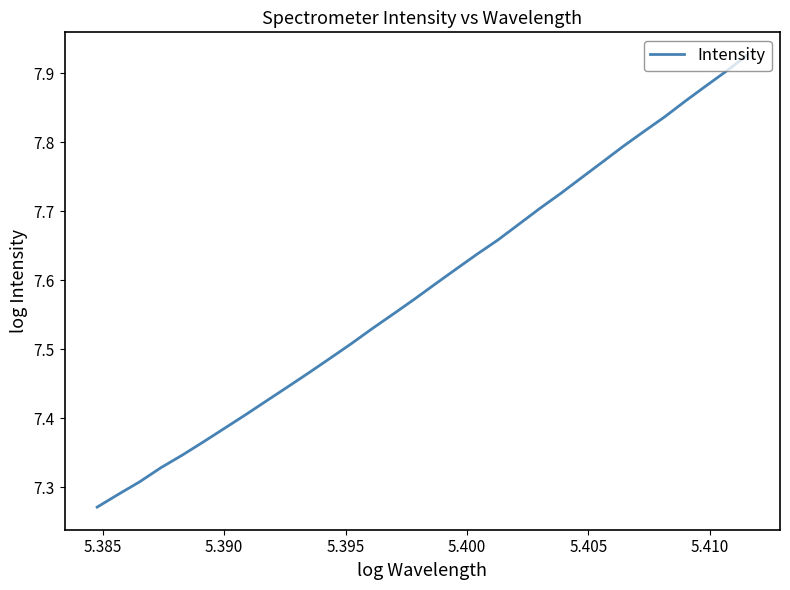

What is the difference between the maximum and minimum values?

0.7